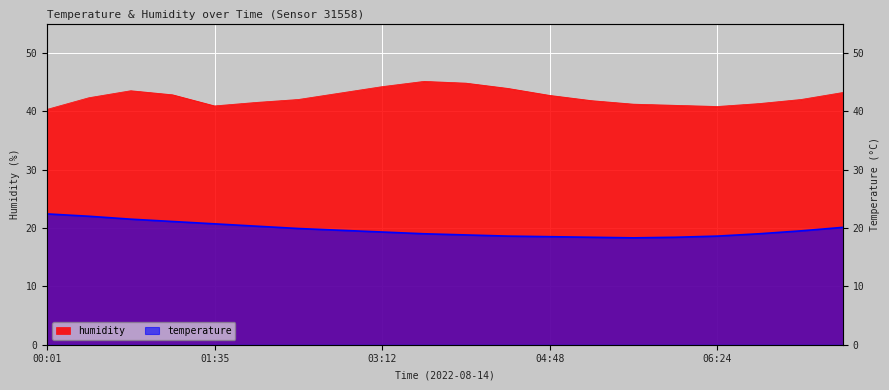

At which label does humidity reach its peak?

03:36